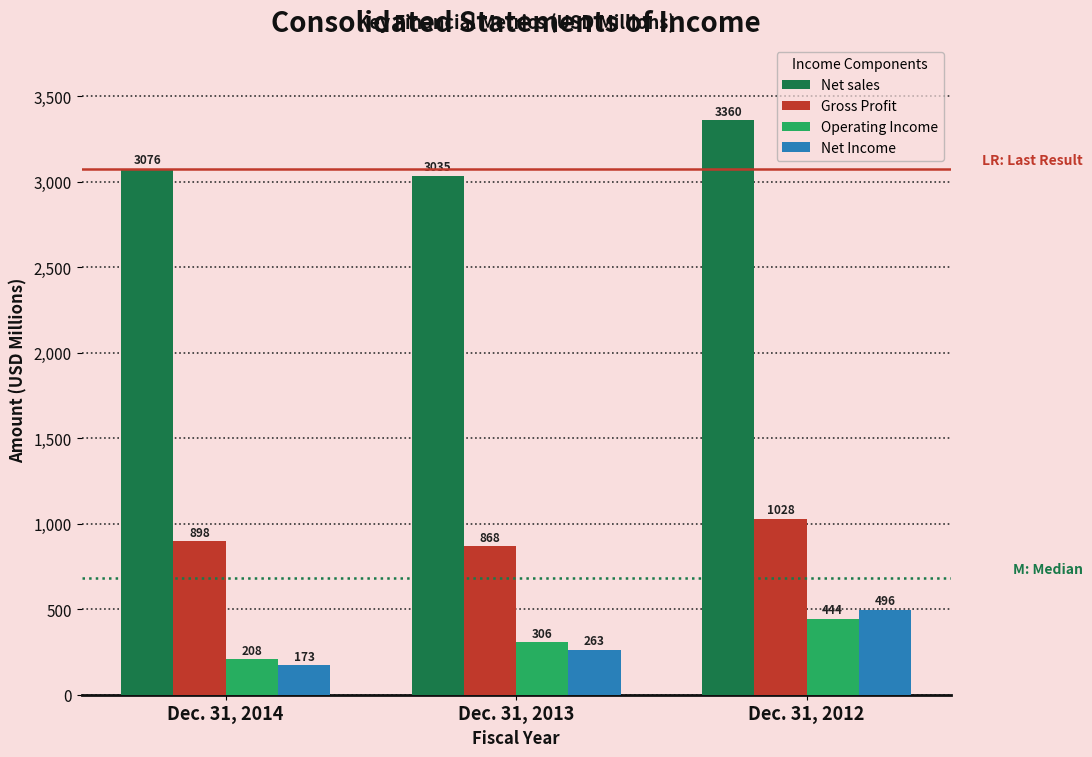

Read the Net sales value at Dec. 31, 2013.

3035.4